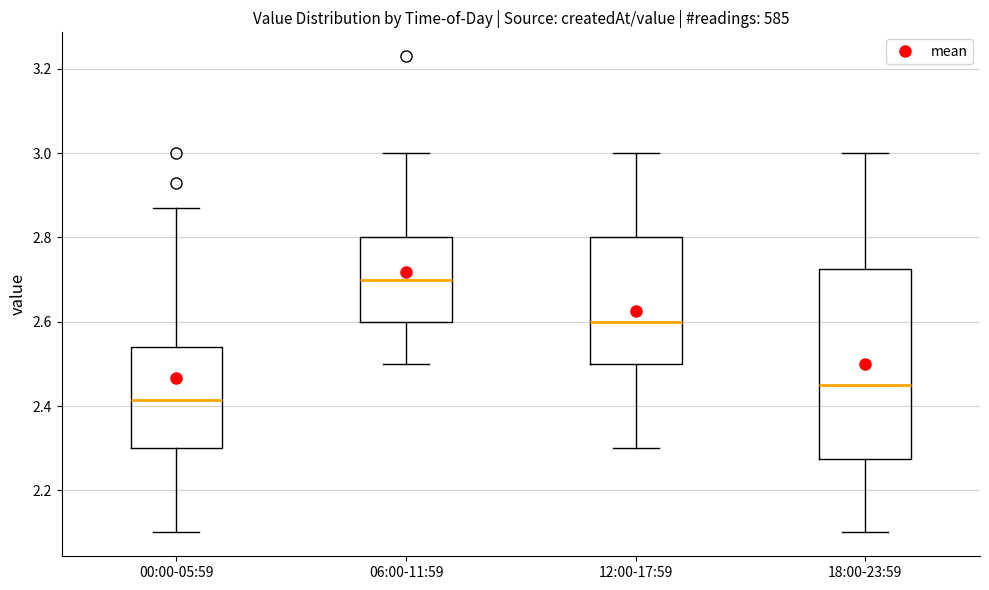

Which box's median line is the lowest?

00:00-05:59